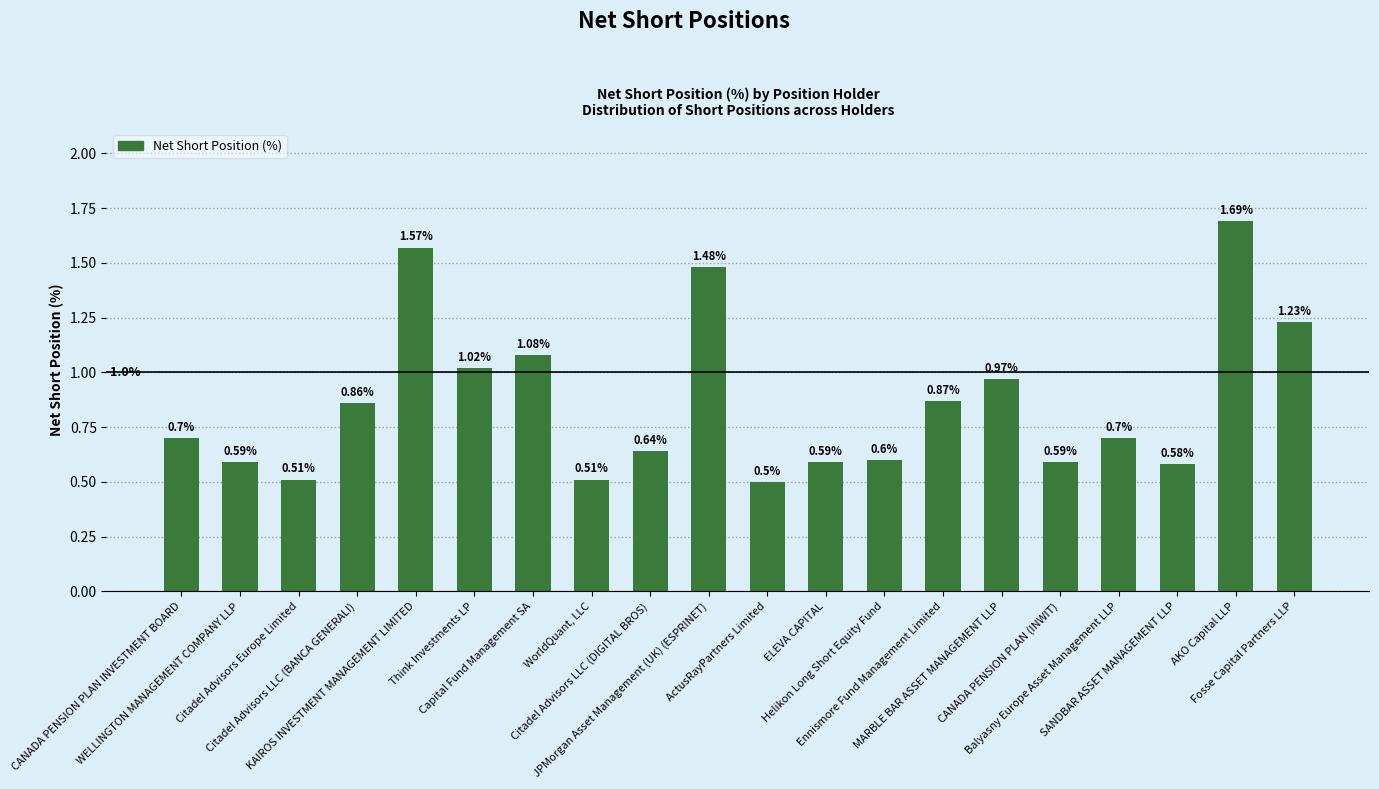

What is the label of the 17th bar from the left?

Balyasny Europe Asset Management LLP